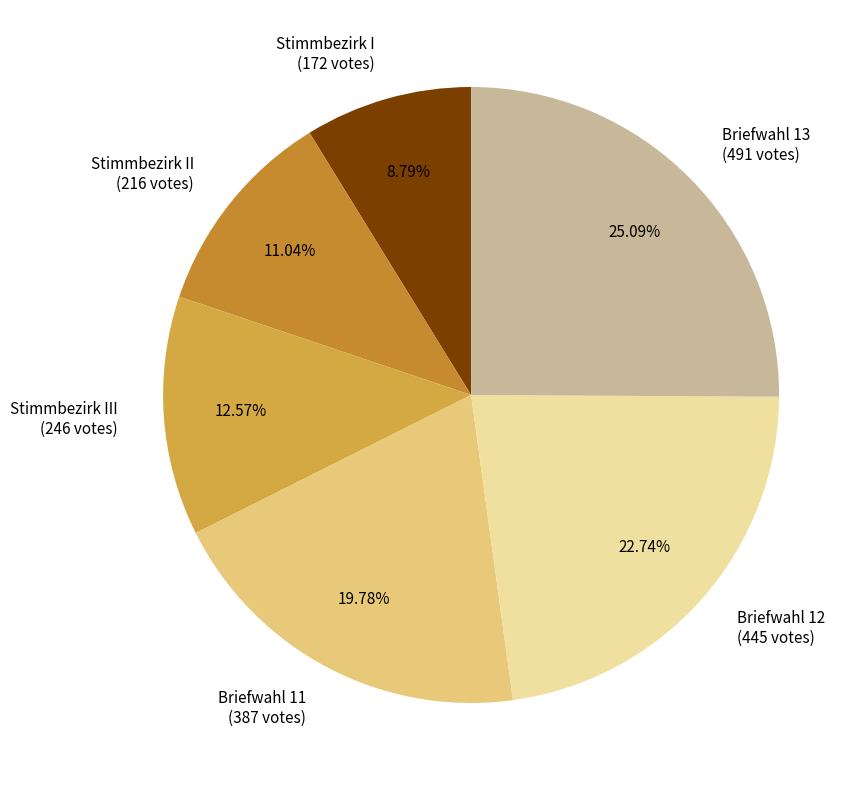

Is there any slice that represents more than half of the pie?

No